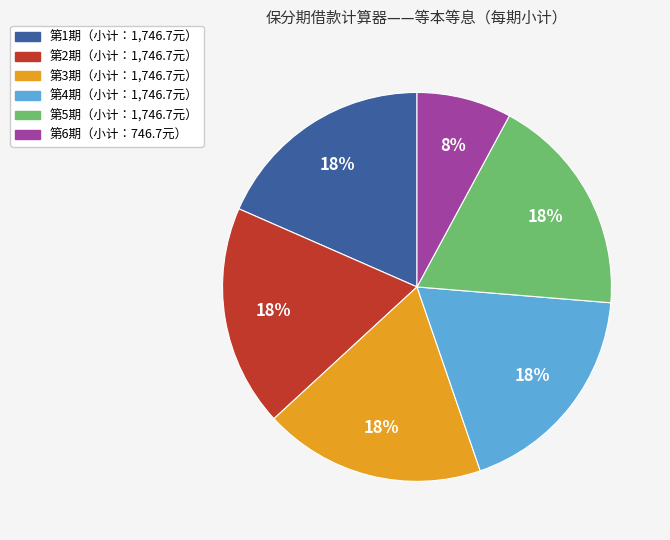

Is there a majority slice in this chart?

No